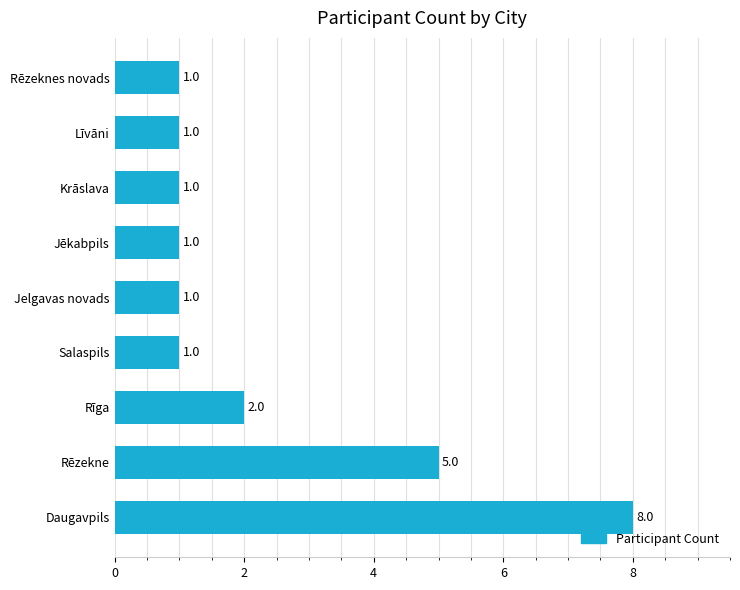

What is the minimum value shown in the chart?

1